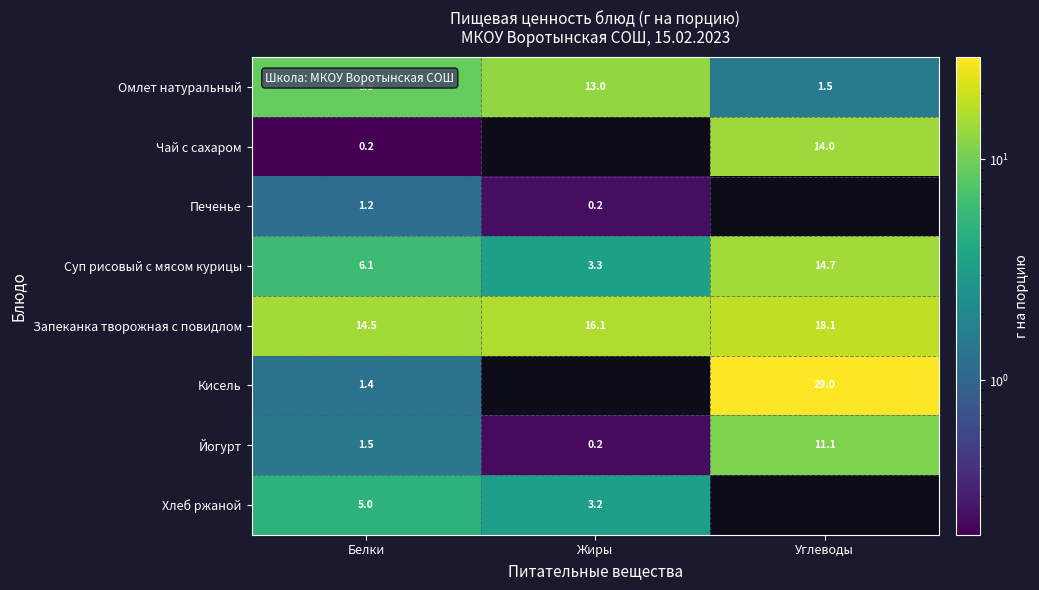

At Белки, list the series in order from largest to smallest.

Запеканка творожная с повидлом, Омлет натуральный, Суп рисовый с мясом курицы, Хлеб ржаной, Йогурт, Кисель, Печенье, Чай с сахаром